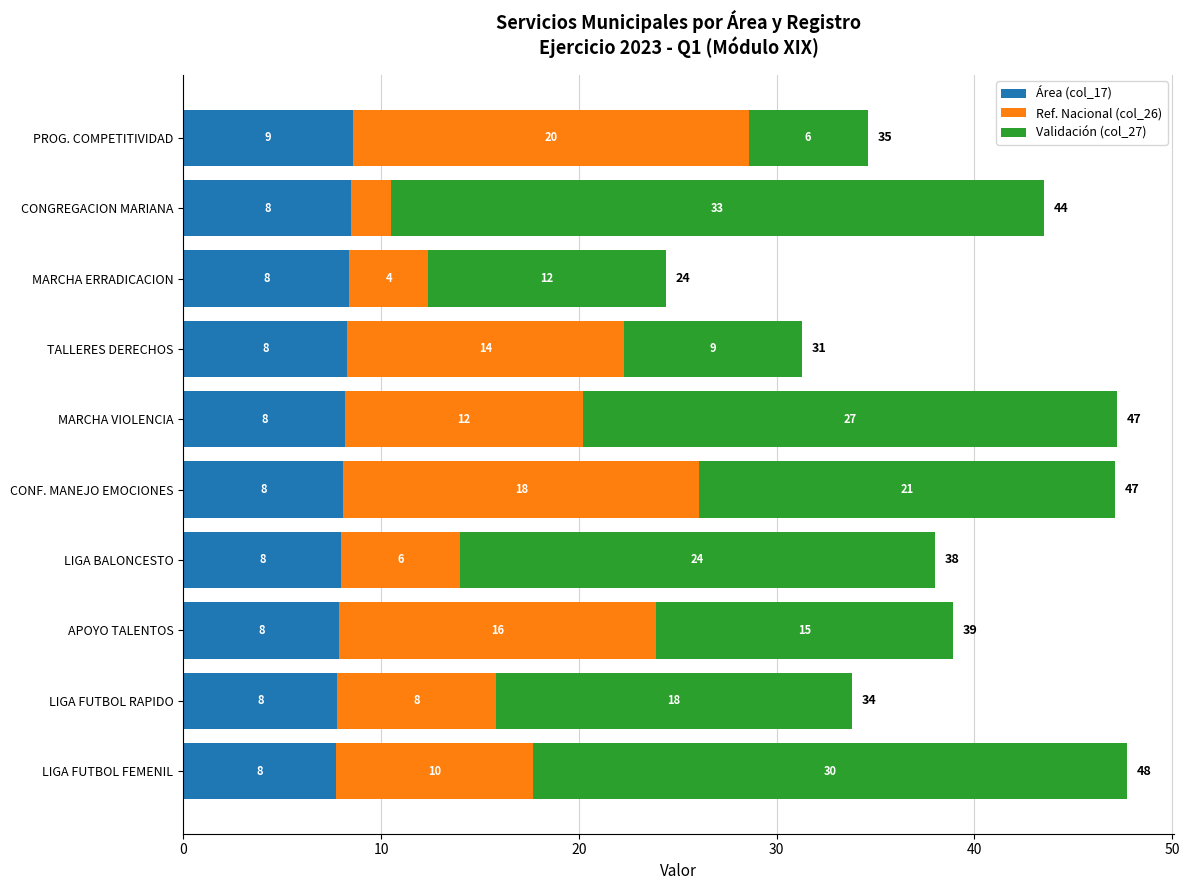

What is the maximum value for Área (col_17)?

8.6